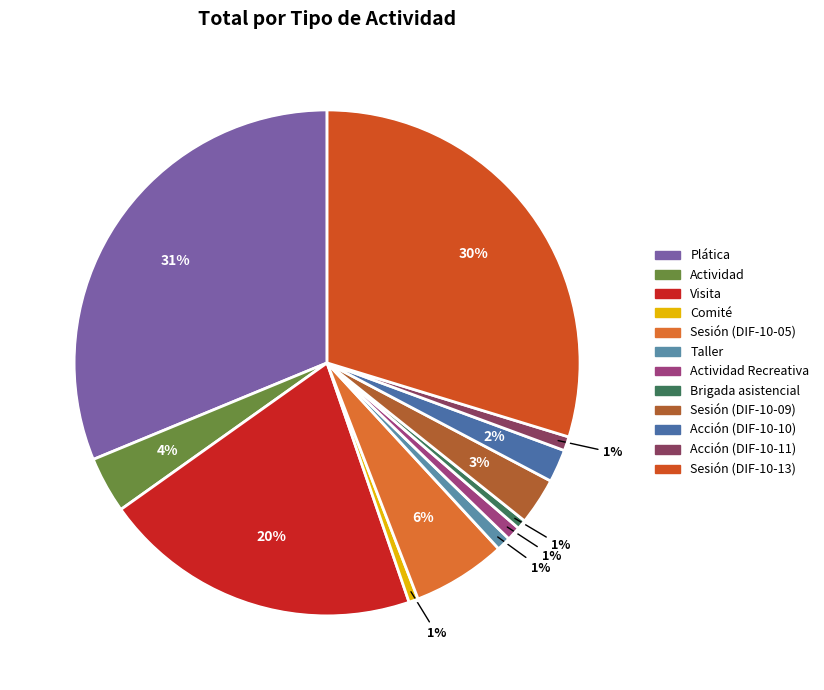

Does Acción (DIF-10-11) represent more than half of the total?

No